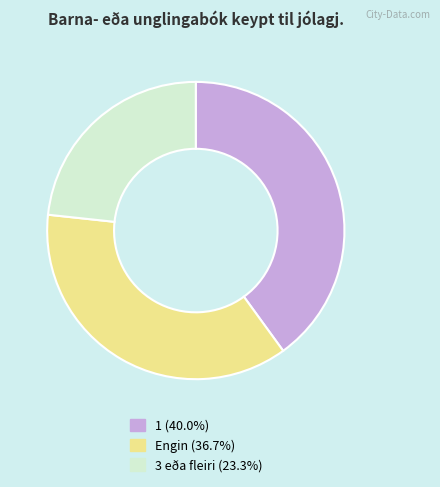

How many slices are in this pie chart?

3